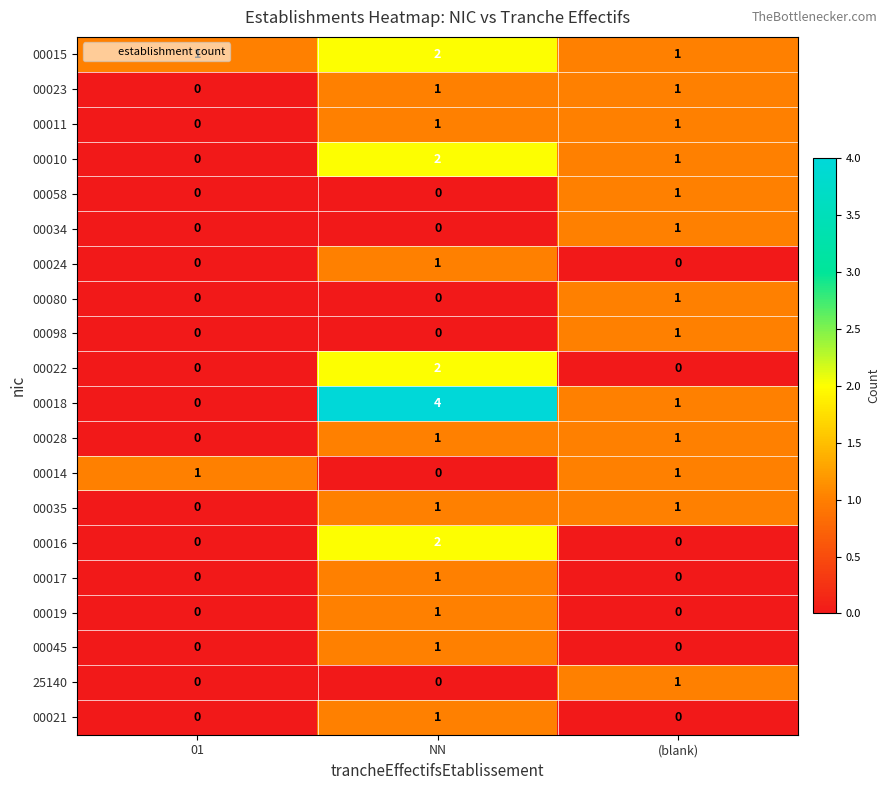

True or false: 00023 has a value of 1 at 01.

False